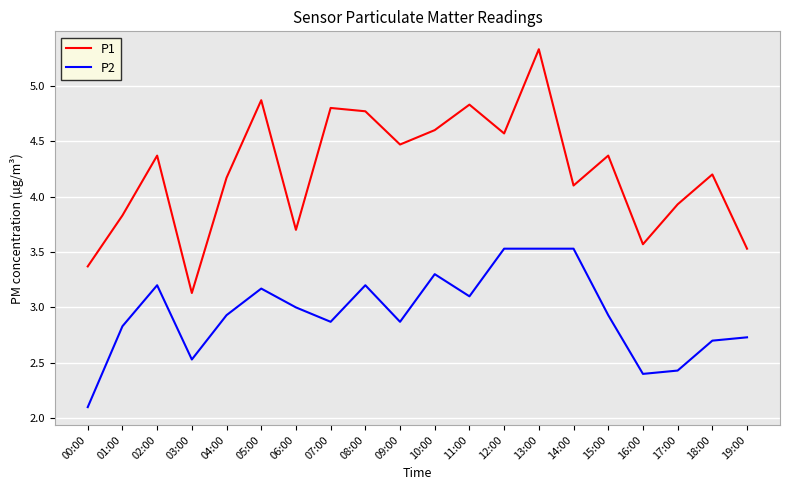

How many distinct data groups are displayed?

2